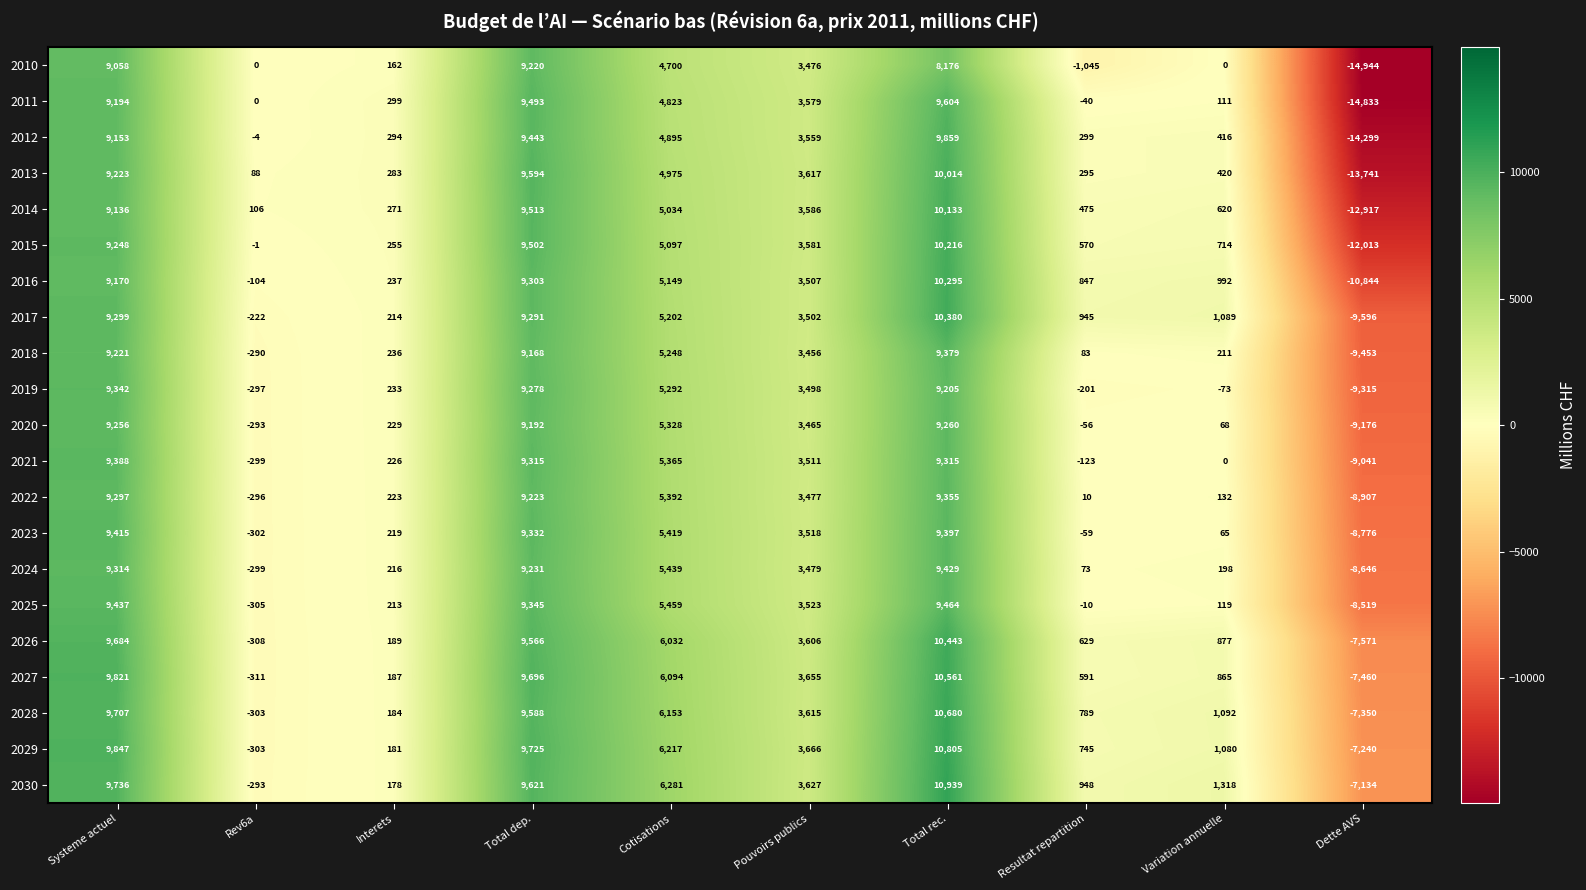

What is the total value across all series at Interets?

4729